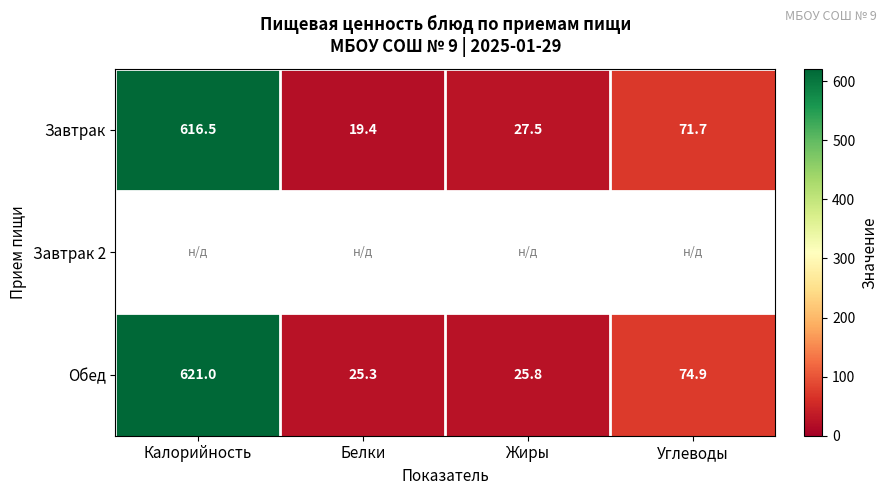

The value of Завтрак at Жиры is 27.5. True or false?

True